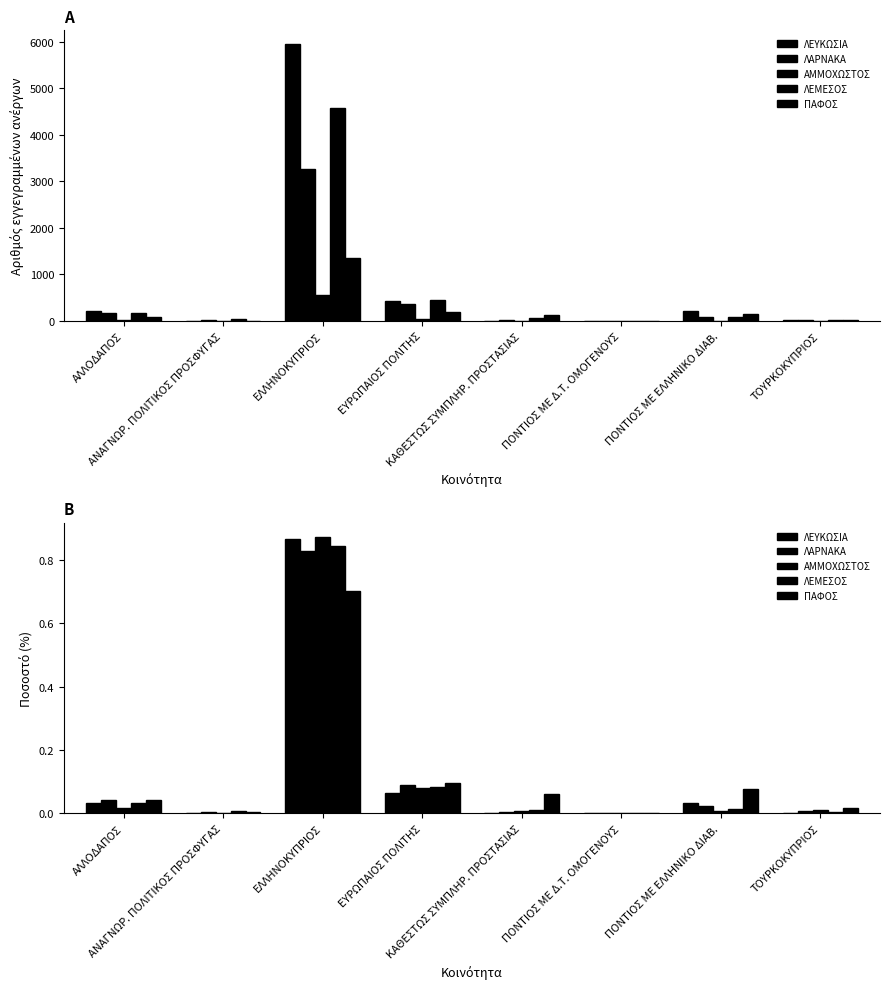

Which series has the largest range (max minus min)?

ΑΜΜΟΧΩΣΤΟΣ